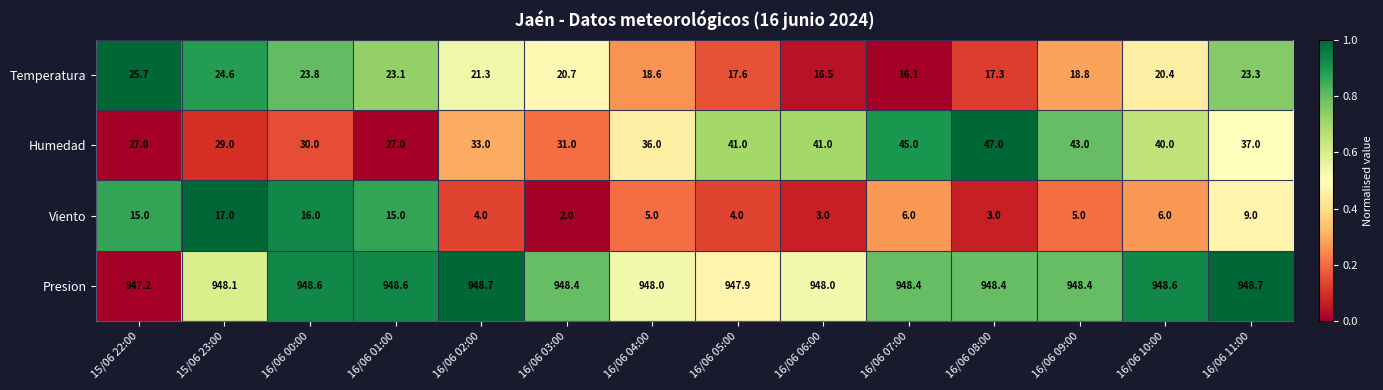

What is the difference between the second highest and second lowest values in the Humedad series?

18.0